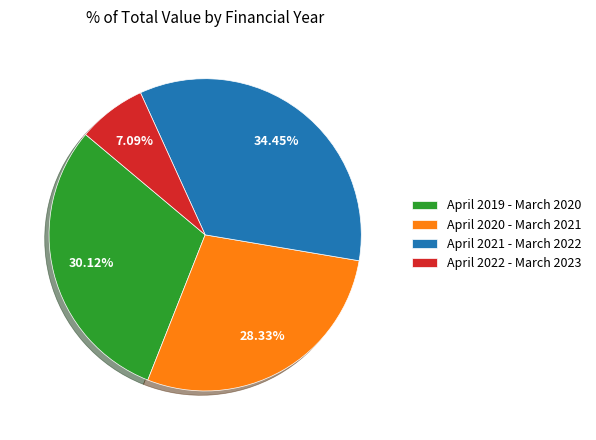

Which category has the smallest portion of the pie?

April 2022 - March 2023